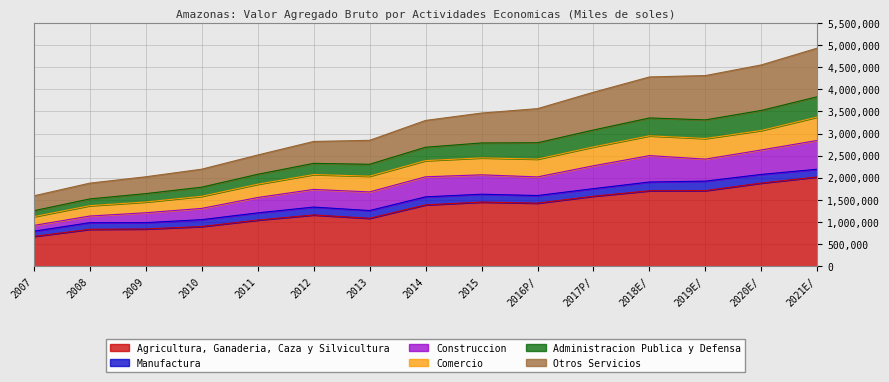

What is the total value across all series at 2013?

2846623